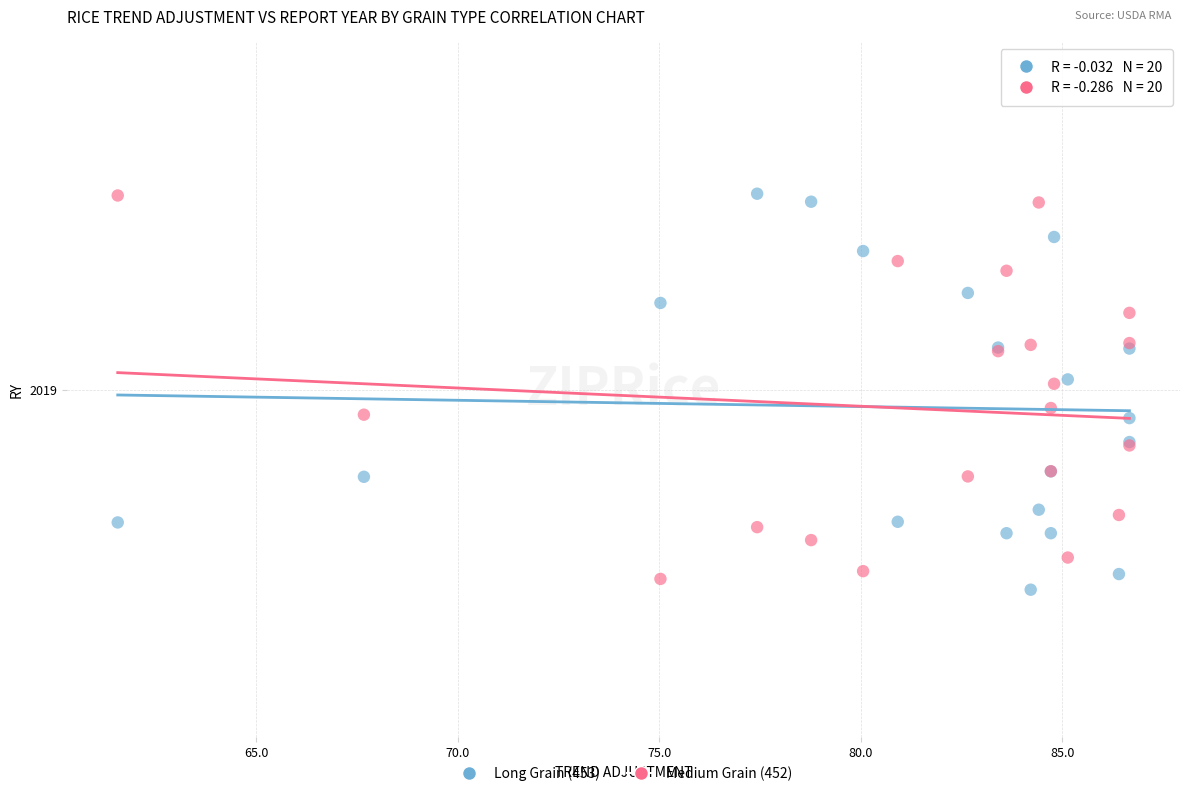

Which series has the widest spread of Y values?

Long Grain (453)